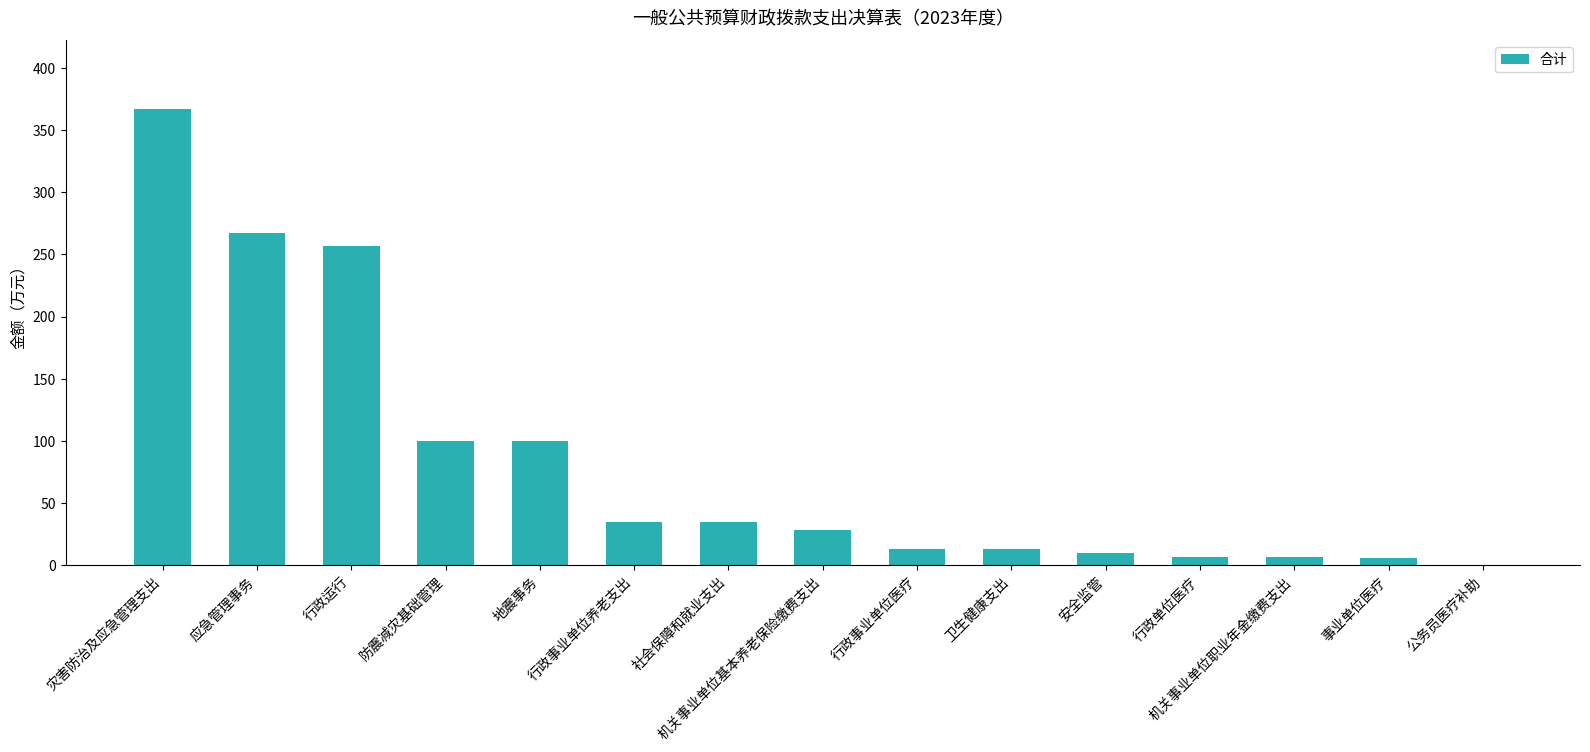

What is the greatest value displayed?

367.1